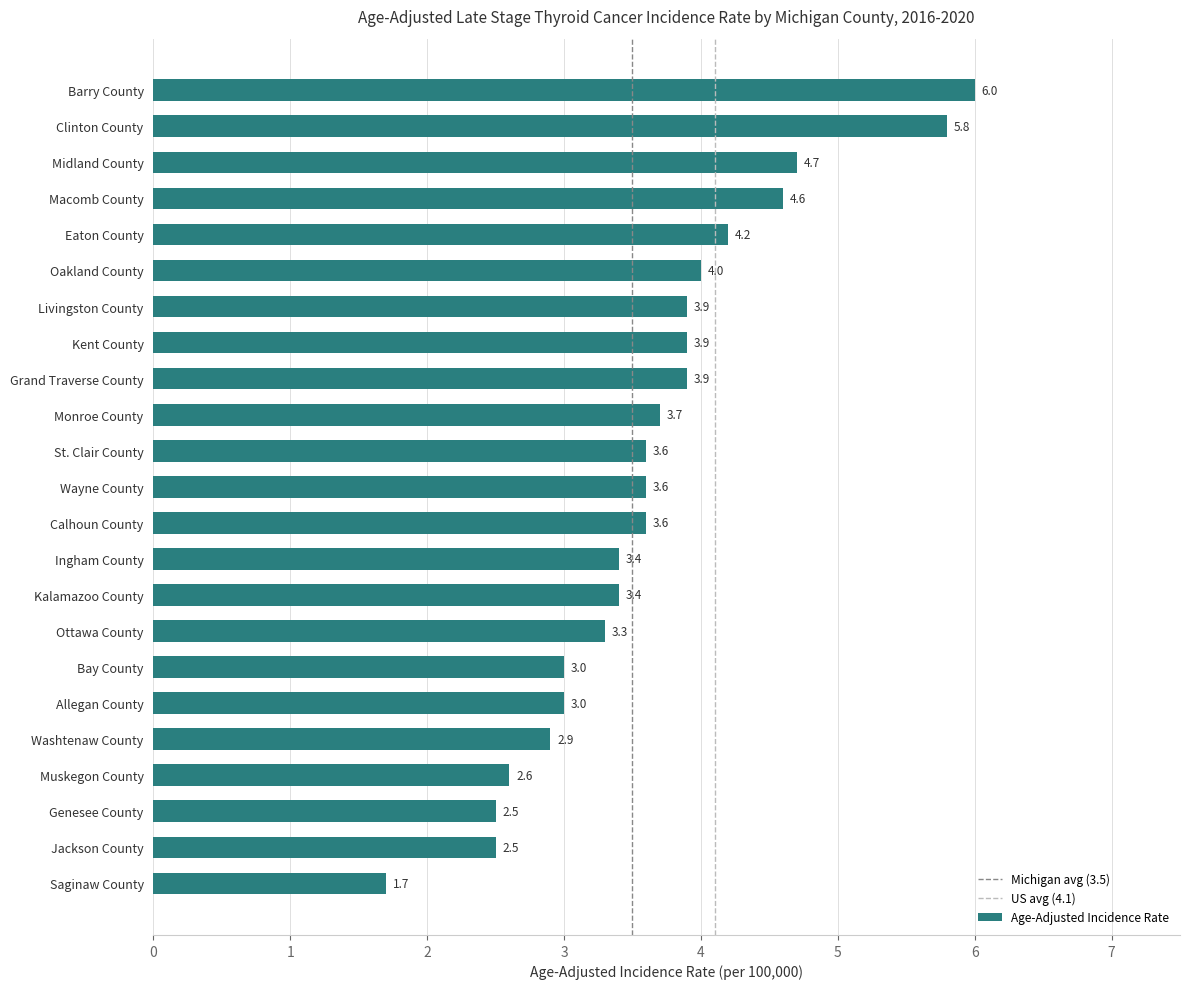

What is the ratio of the value at Kalamazoo County to the value at Eaton County?

0.8